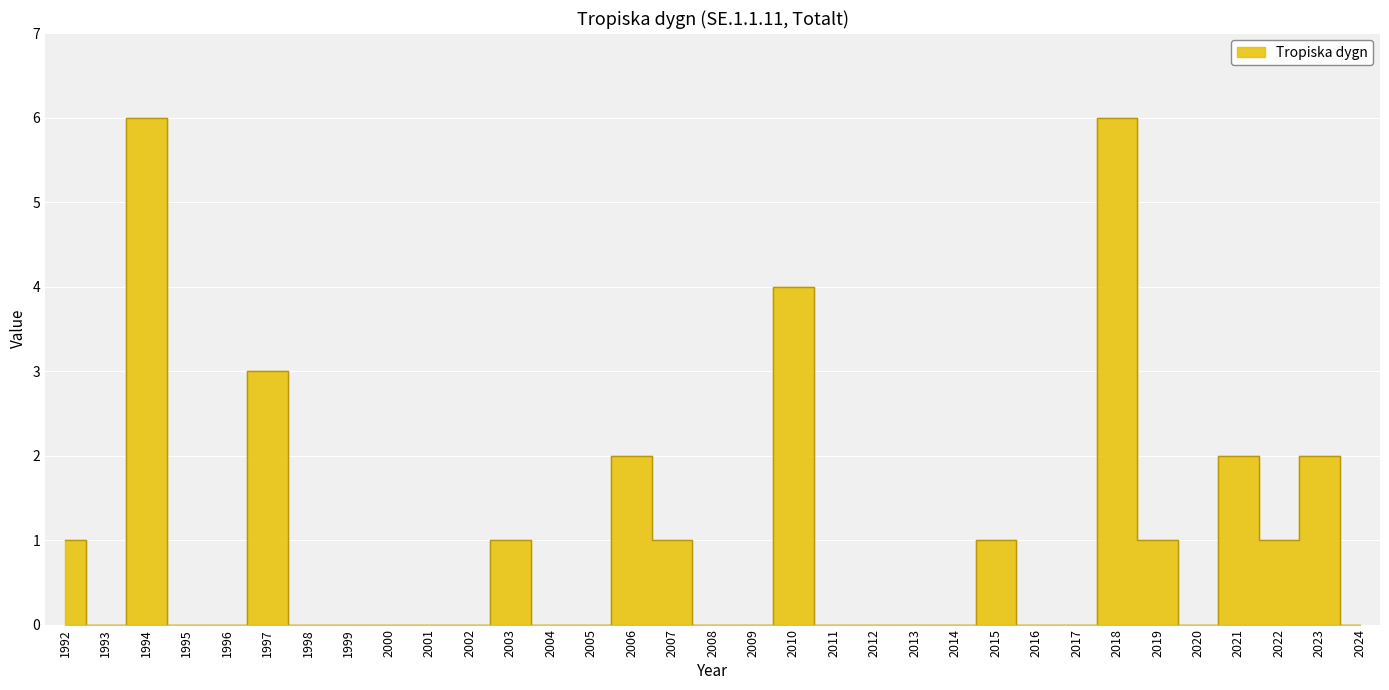

Reading left to right, extract all data points from this chart.

1992=1	1993=0	1994=6	1995=0	1996=0	1997=3	1998=0	1999=0	2000=0	2001=0	2002=0	2003=1	2004=0	2005=0	2006=2	2007=1	2008=0	2009=0	2010=4	2011=0	2012=0	2013=0	2014=0	2015=1	2016=0	2017=0	2018=6	2019=1	2020=0	2021=2	2022=1	2023=2	2024=0